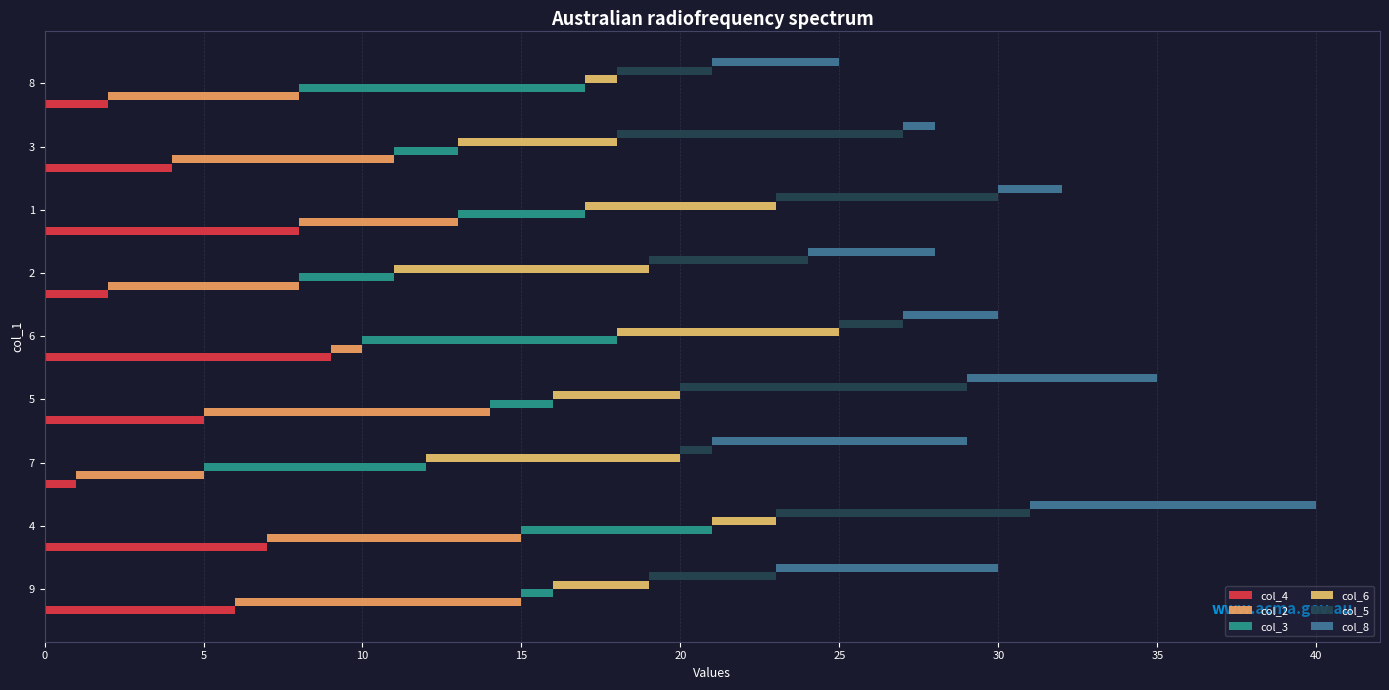

What is the difference between the maximum and minimum values in the col_4 series?

8